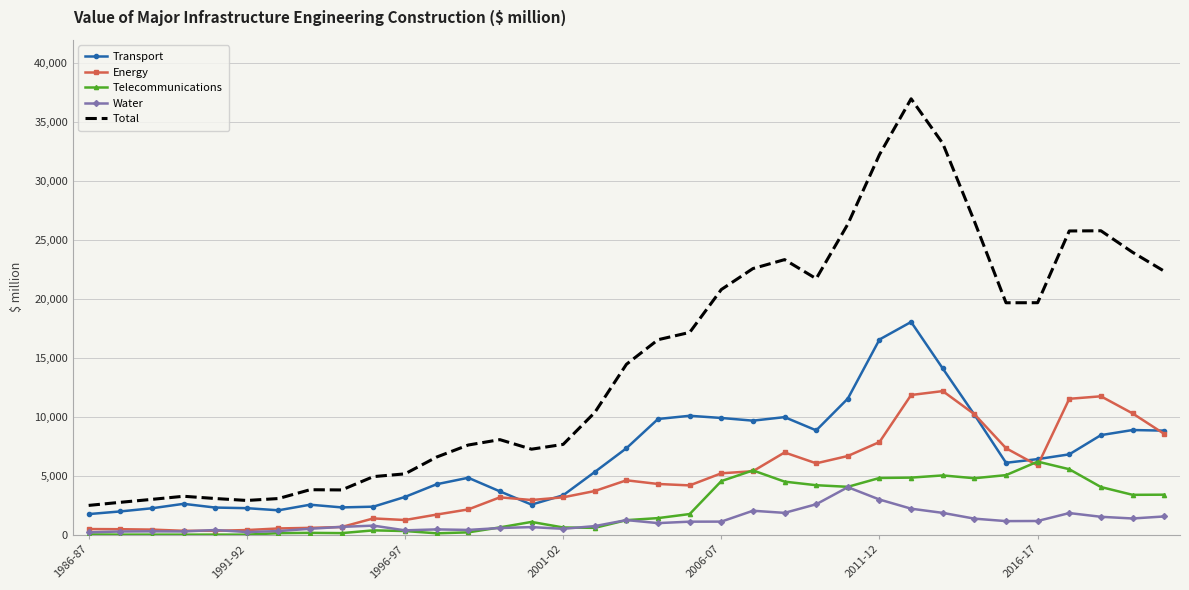

Rank the series by their maximum value, from lowest to highest.

Water, Telecommunications, Energy, Transport, Total